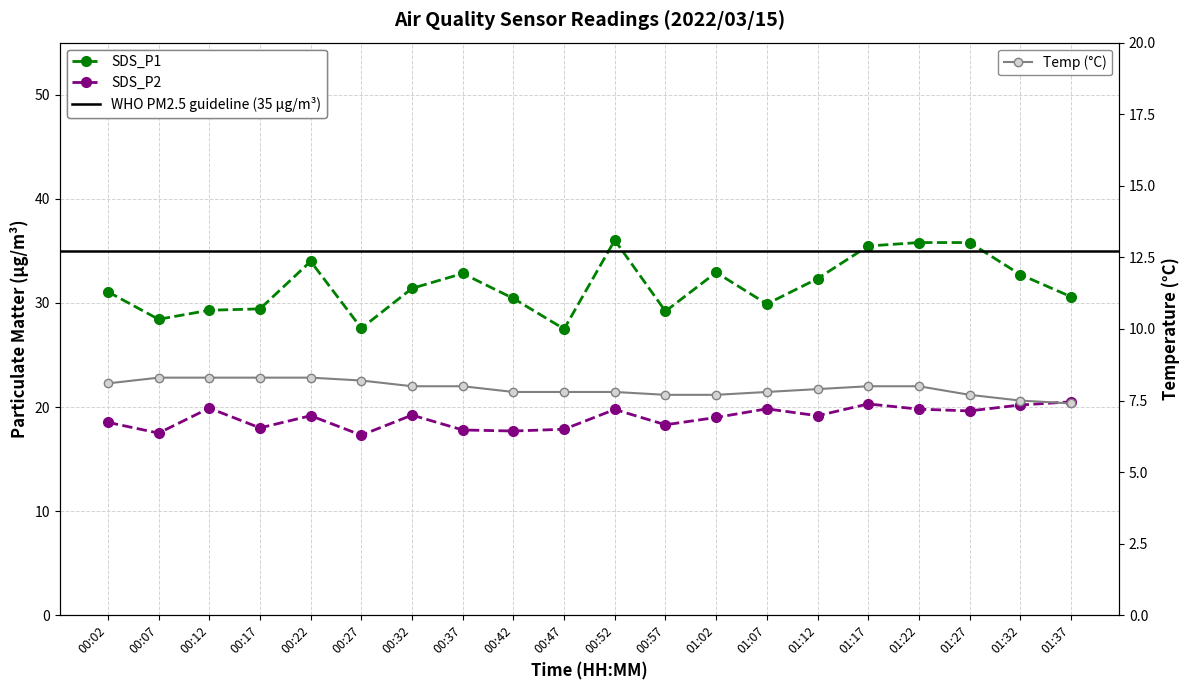

What is the smallest value displayed?

17.3